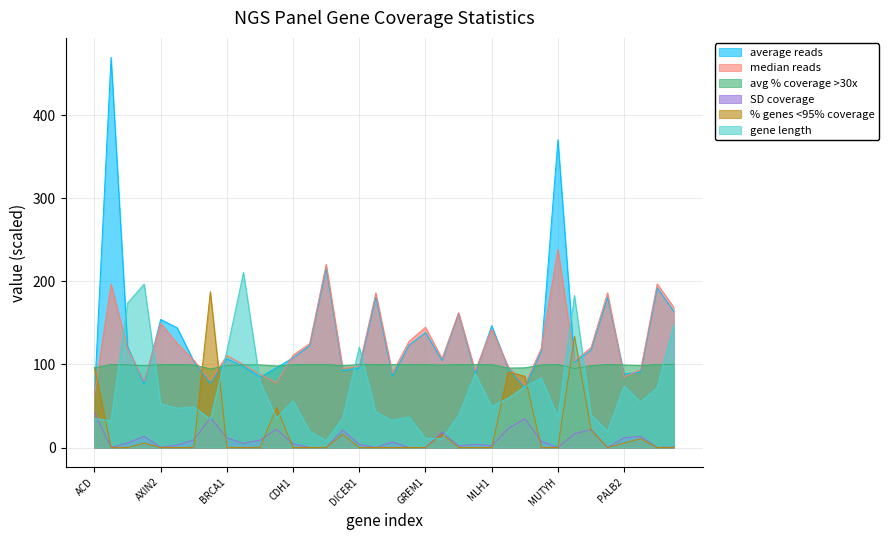

What position from the right is NF1?

7